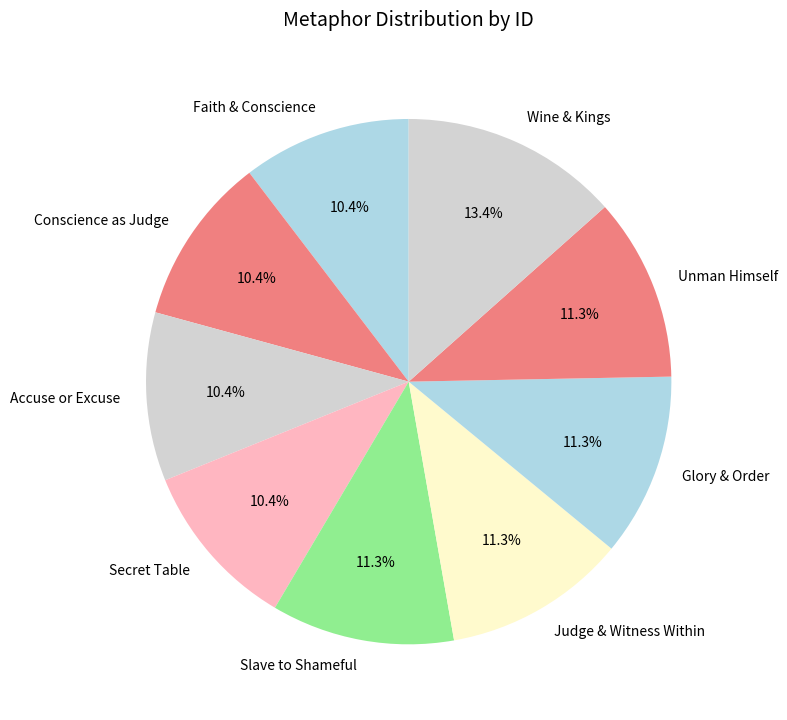

To the nearest percent, what is the combined percentage of Faith & Conscience and Glory & Order?

22%